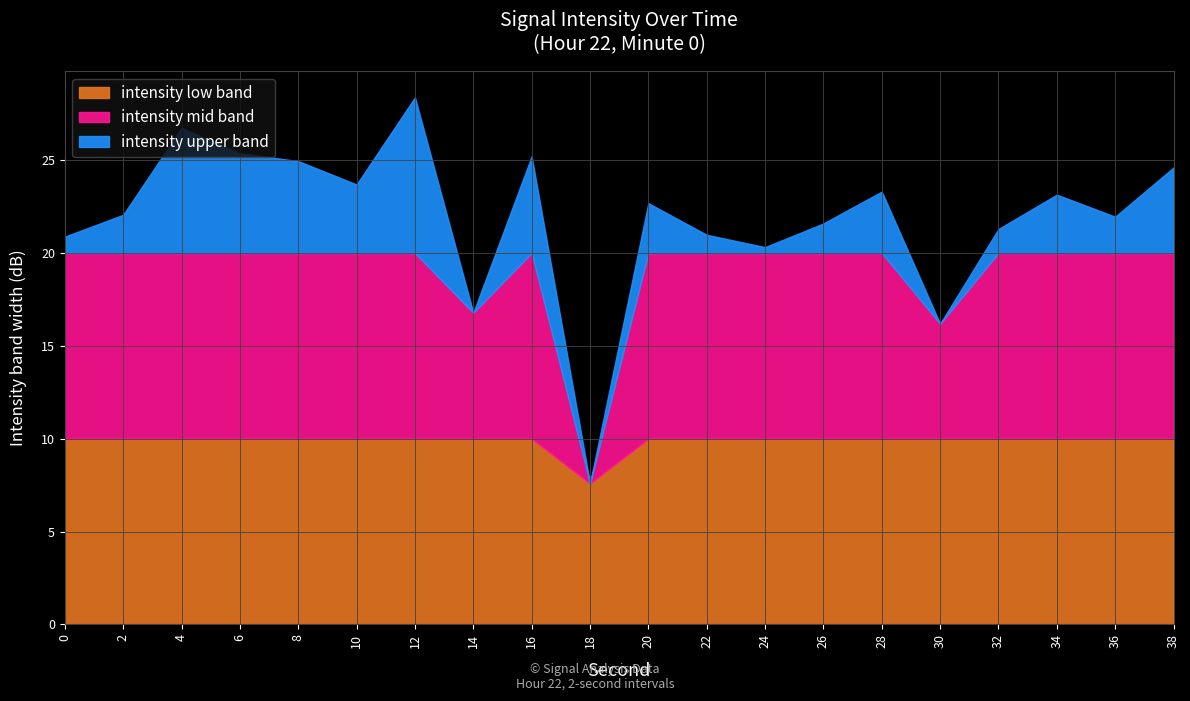

What is the maximum value for intensity low band?

10.0